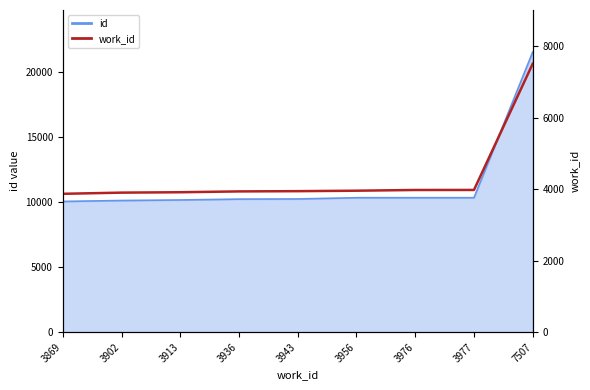

What is the value of the 3rd point from the left?

3913